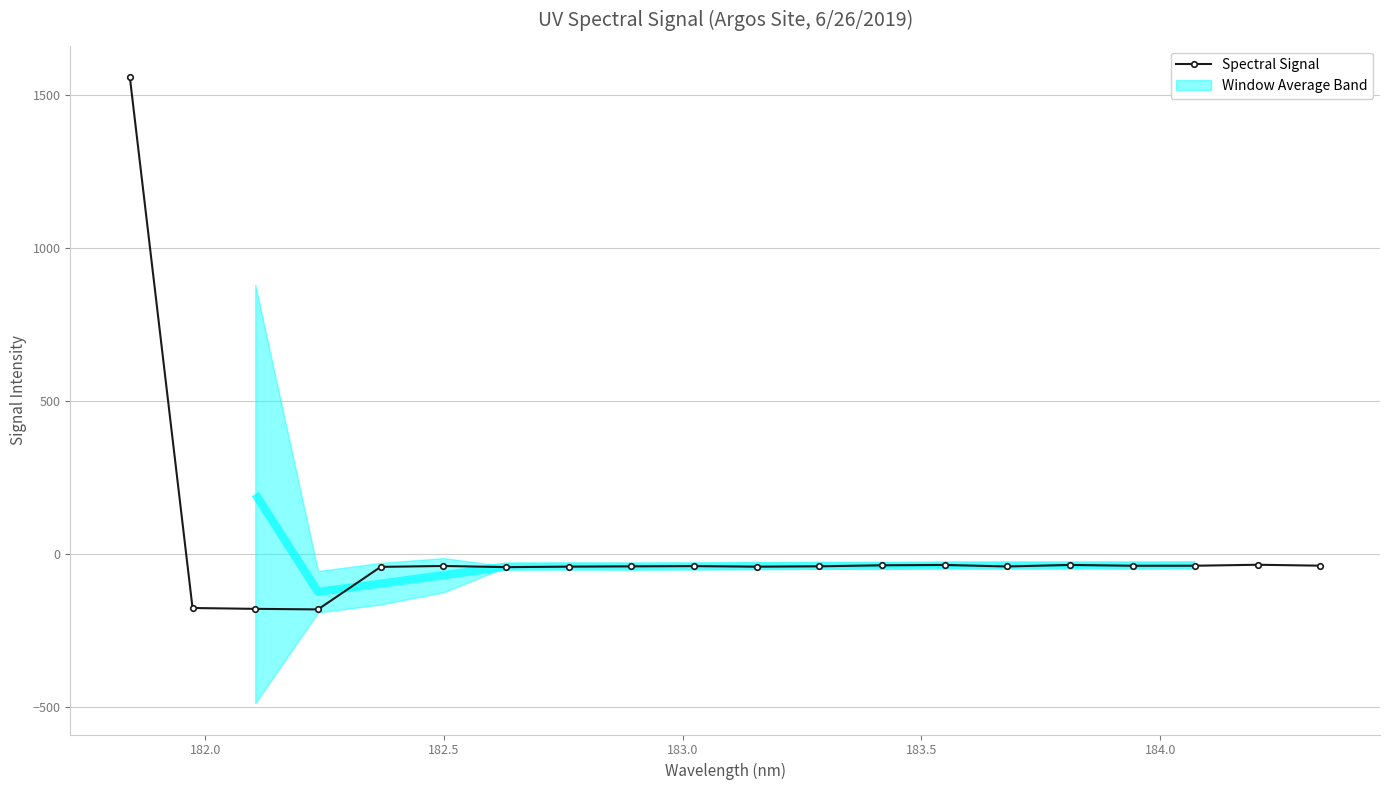

How many values are below -40?

12